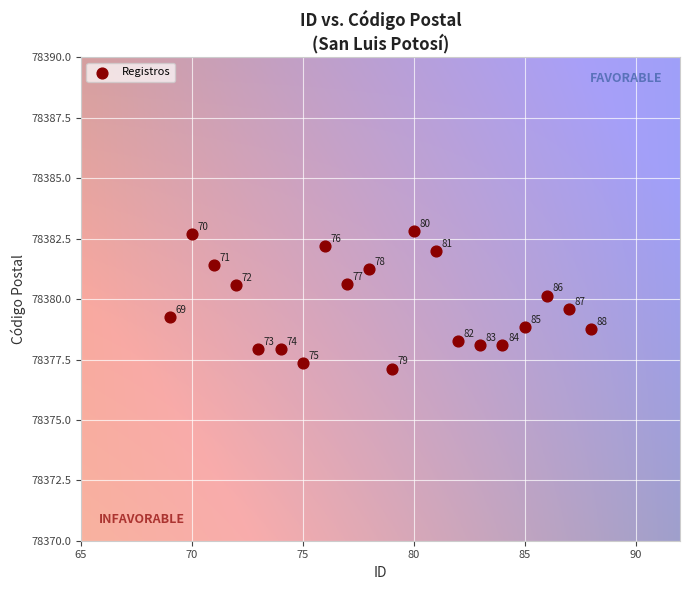

What Y value in the scatter plot is closest to 78379?

78378.8